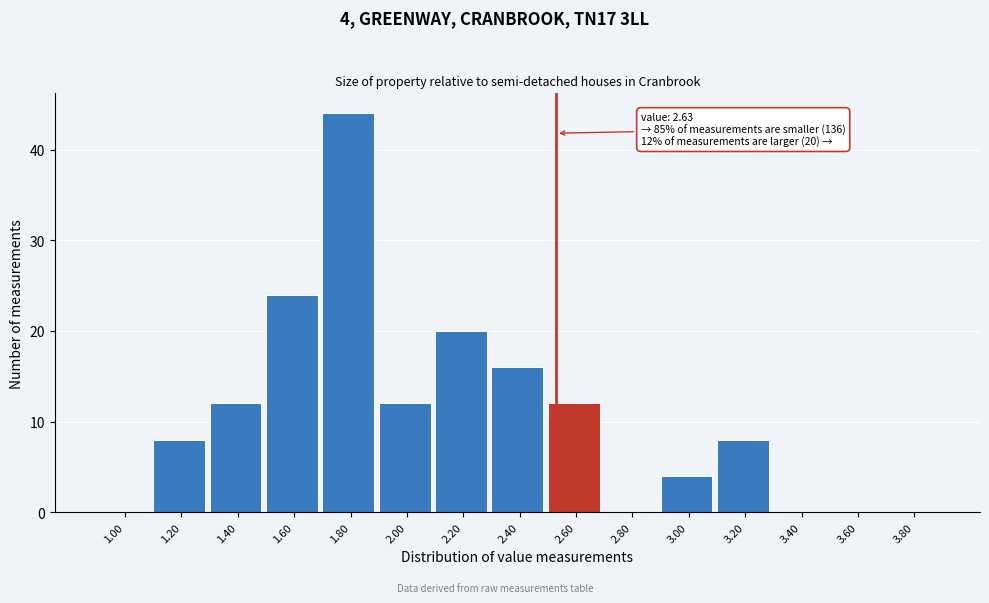

Reading left to right, what are all the values shown in this chart?

1.00=0	1.20=8	1.40=12	1.60=24	1.80=44	2.00=12	2.20=20	2.40=16	2.60=12	2.80=0	3.00=4	3.20=8	3.40=0	3.60=0	3.80=0